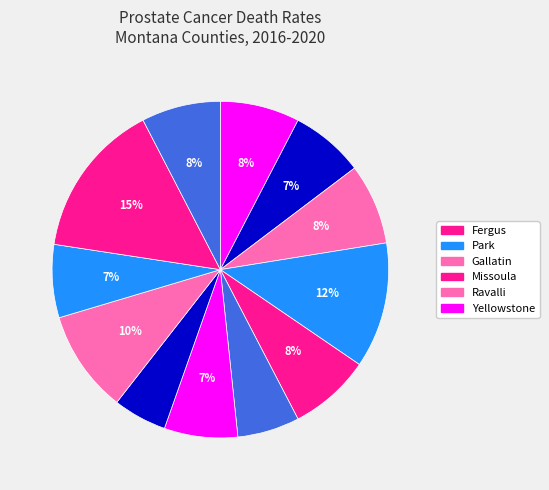

What is the largest slice in the pie chart?

Fergus County